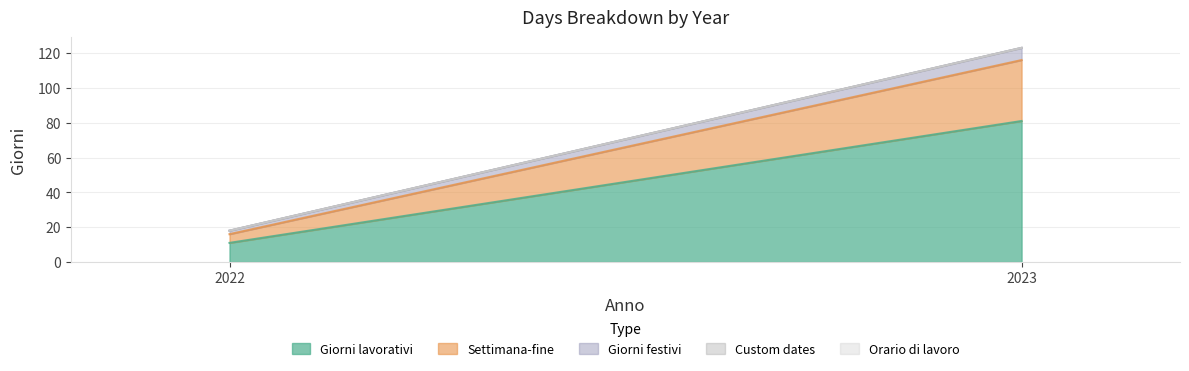

Which category has the highest value across all series?

2023